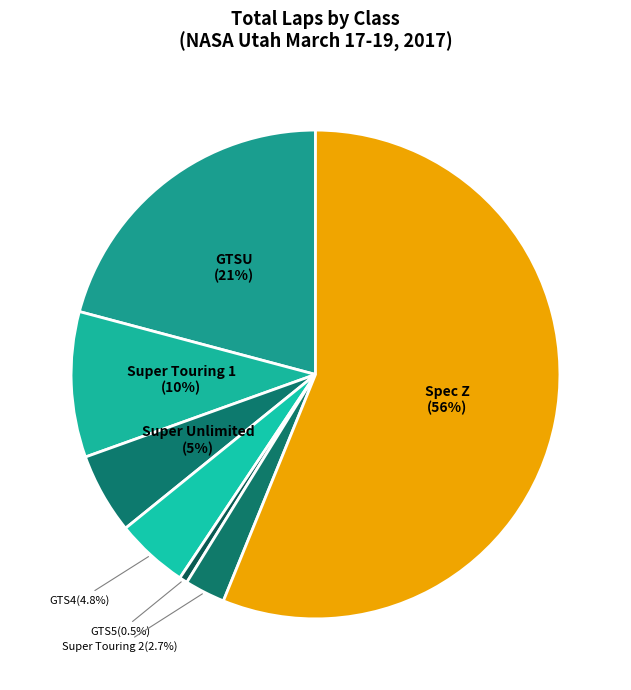

Count the number of slices in the pie.

7